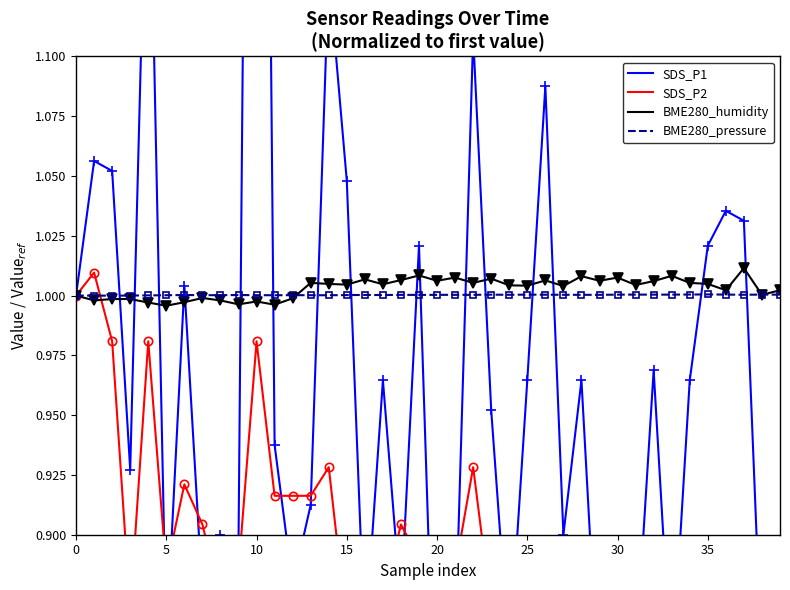

True or false: BME280_pressure has a value of 0.5 at 5.

False